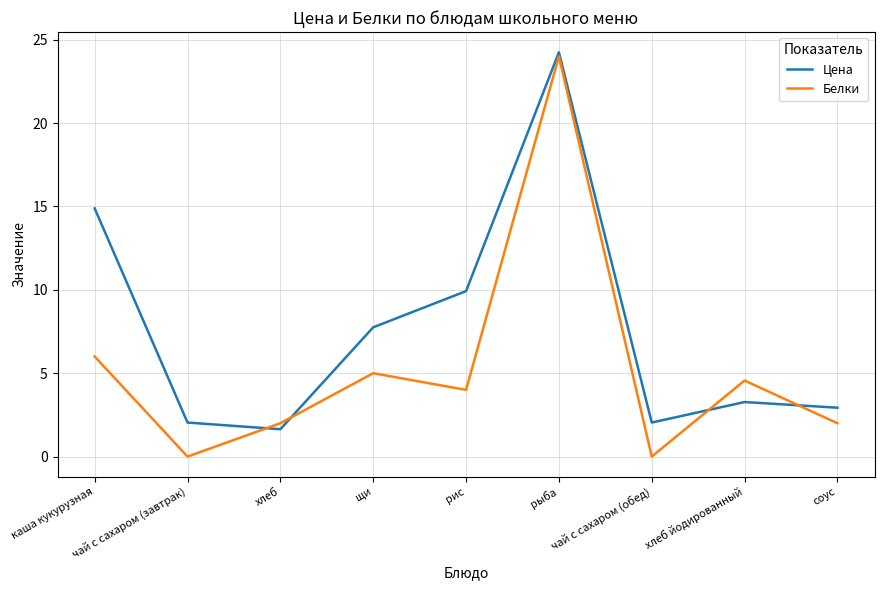

At how many categories does at least one series exceed 6?

4